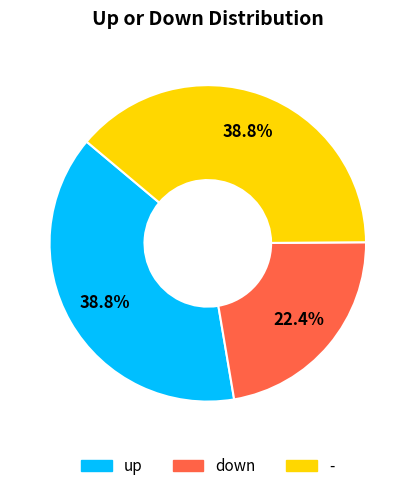

How many segments does this pie chart have?

3